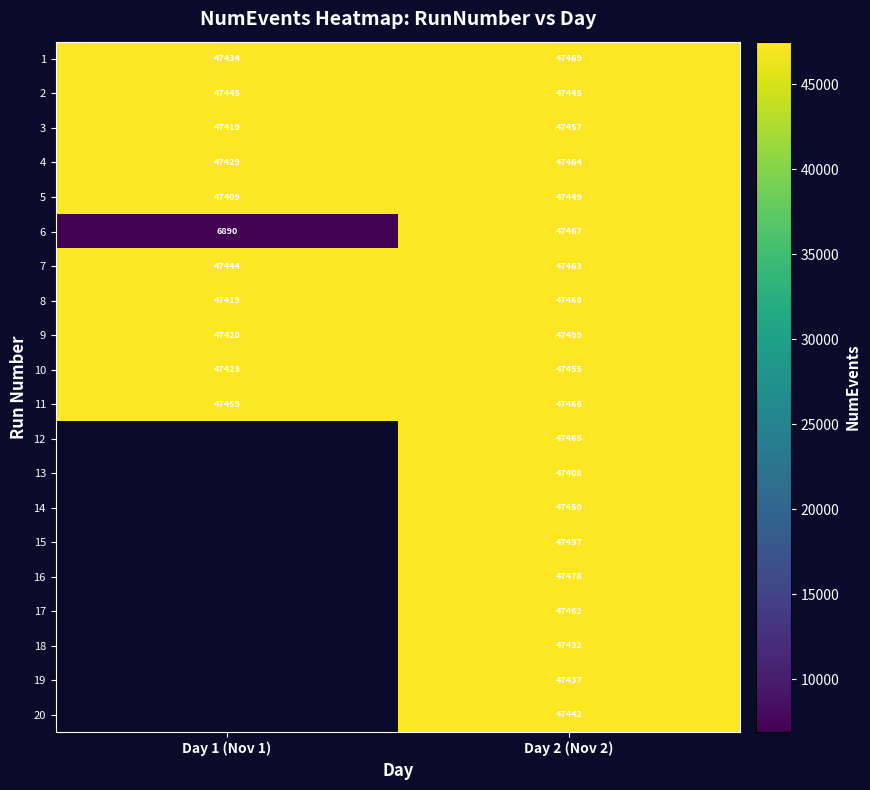

What is the difference between the highest and lowest values at Day 2 (Nov 2)?

91